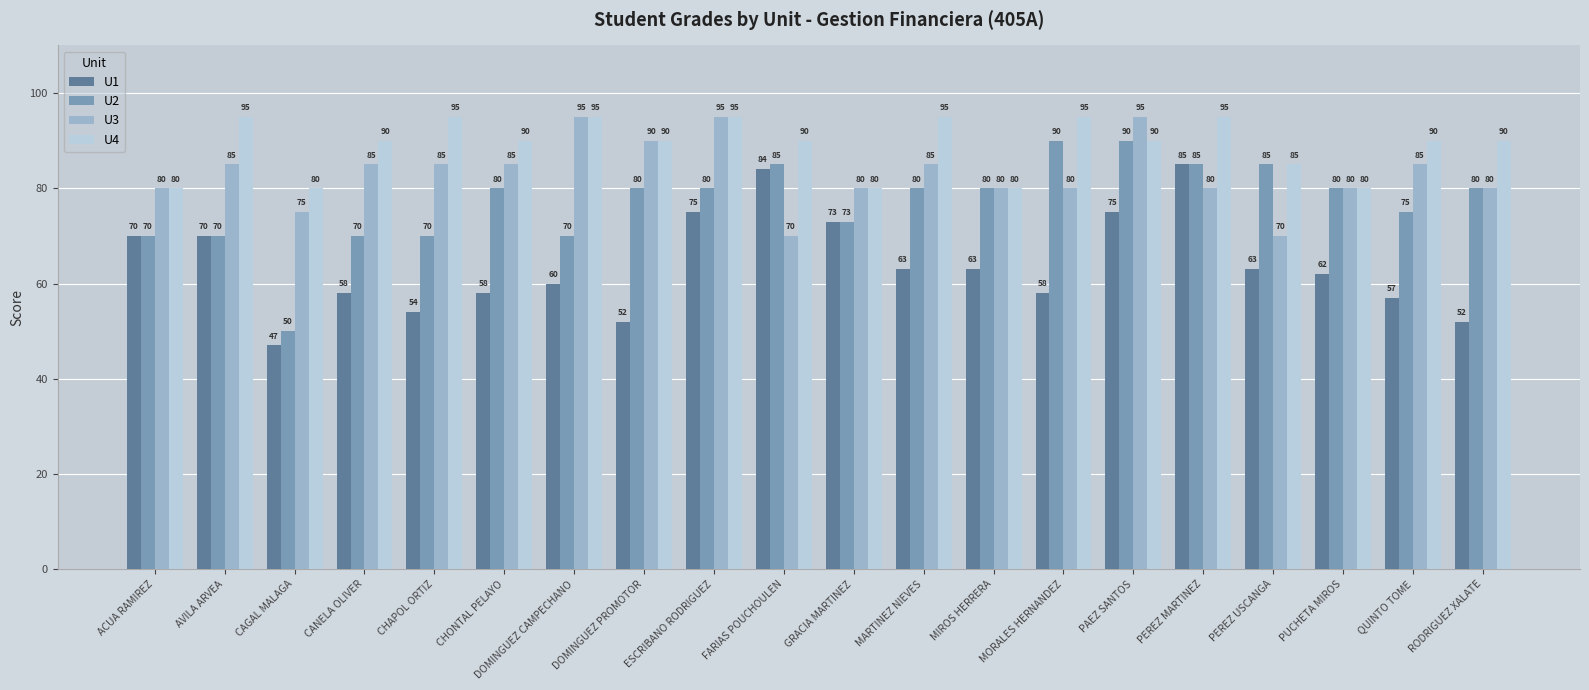

What is the highest value of the U2 series?

90